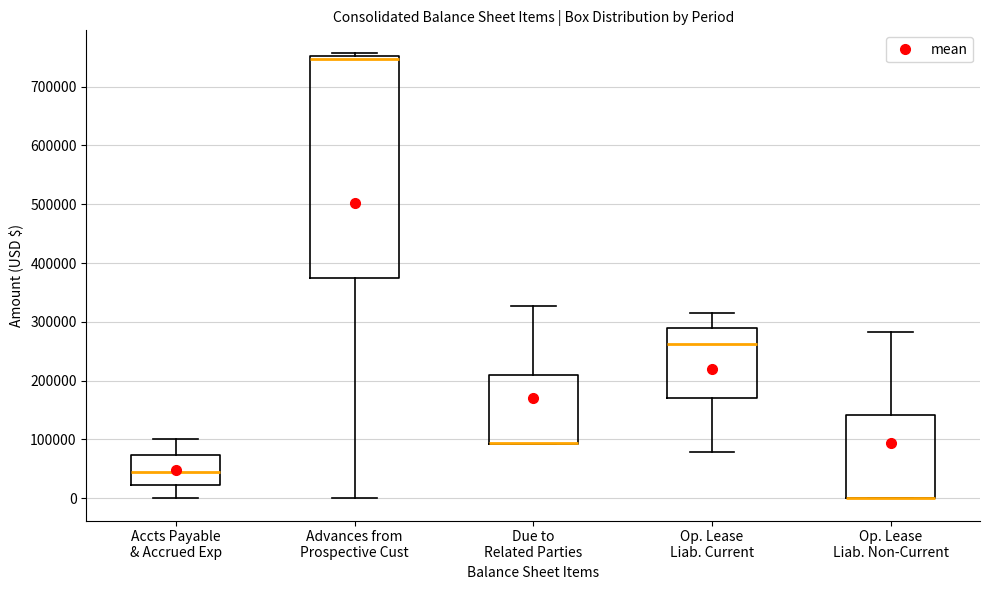

Where is the lower edge of the box for Advances from Prospective Cust on the y-axis? The values are not printed on the chart, so give them approximately, as read against the axis.

370000